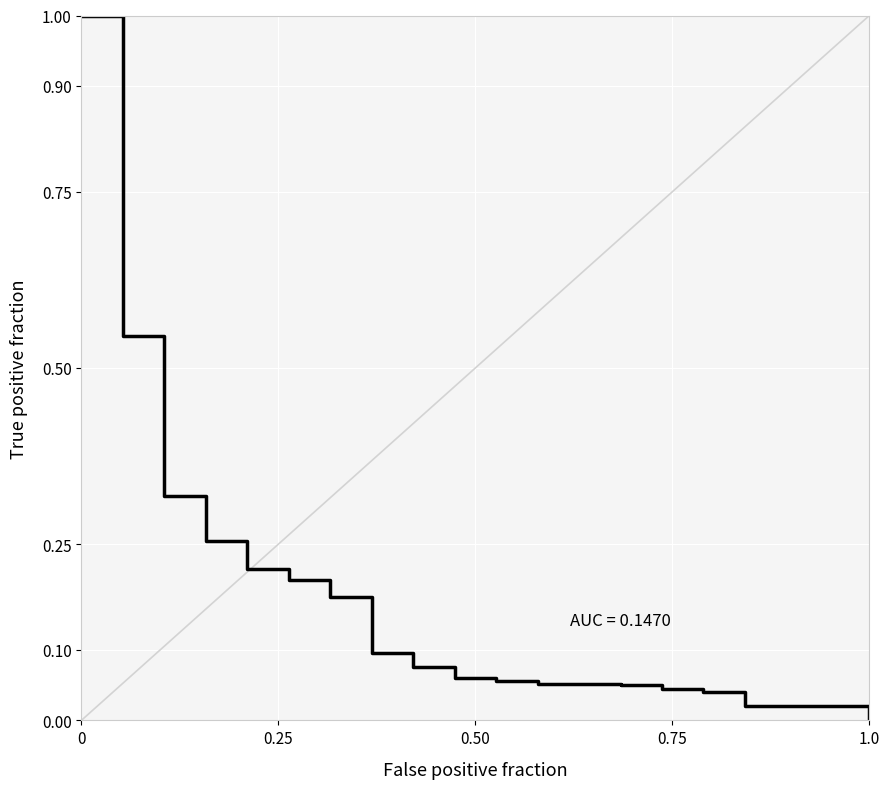

What is the greatest value displayed?

1.0